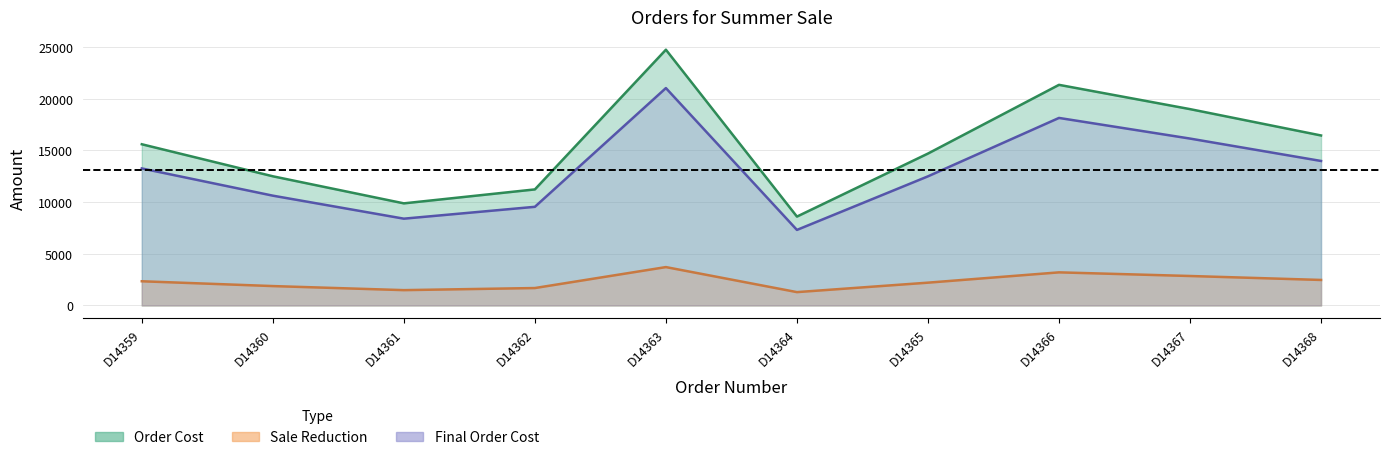

Rank the categories by Order Cost value from lowest to highest.

D14364, D14361, D14362, D14360, D14365, D14359, D14368, D14367, D14366, D14363